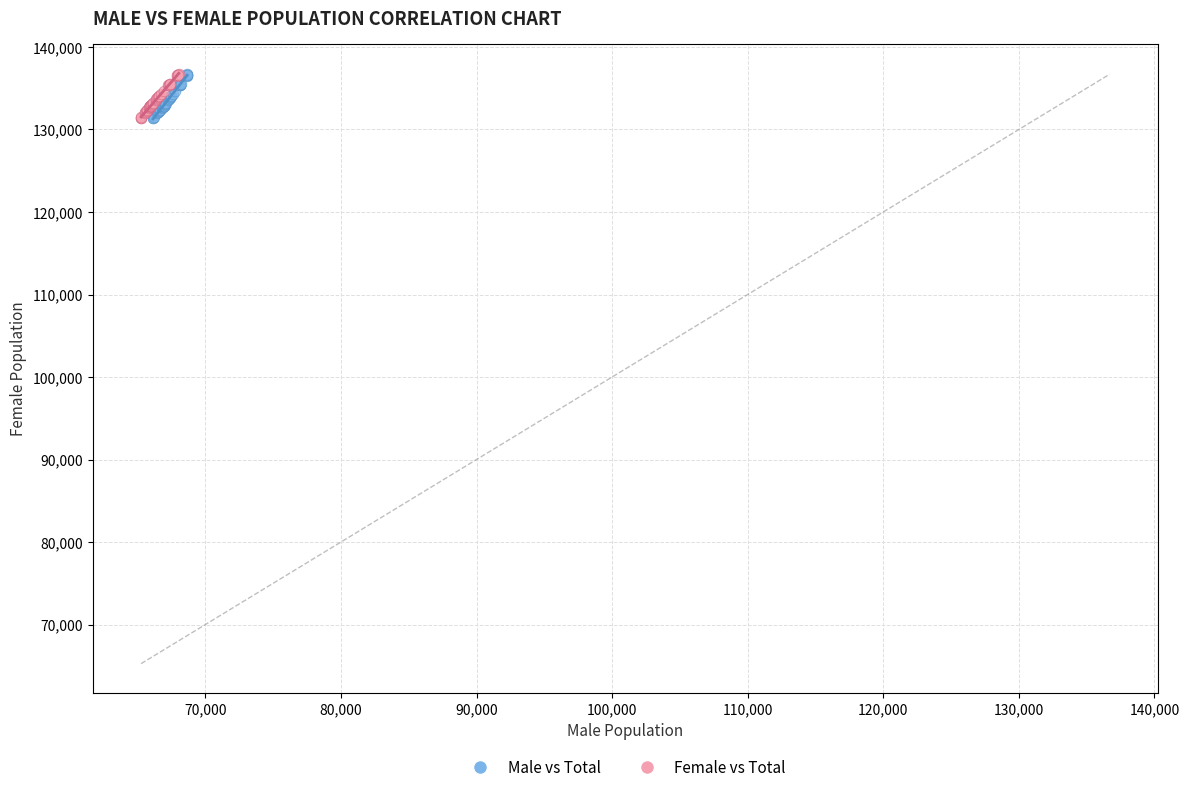

What are all the series names shown in the legend?

Male vs Total, Female vs Total